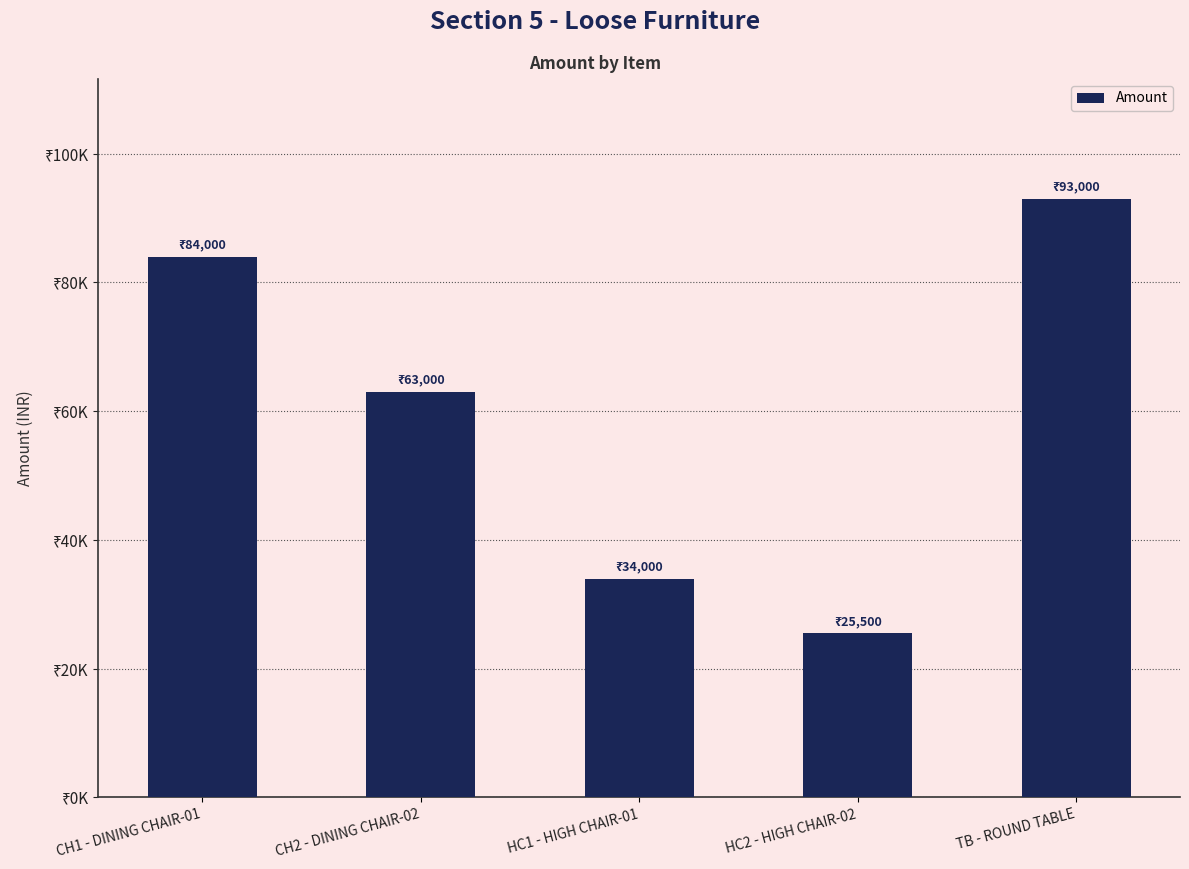

Count the values in the range 34000 to 84000.

3